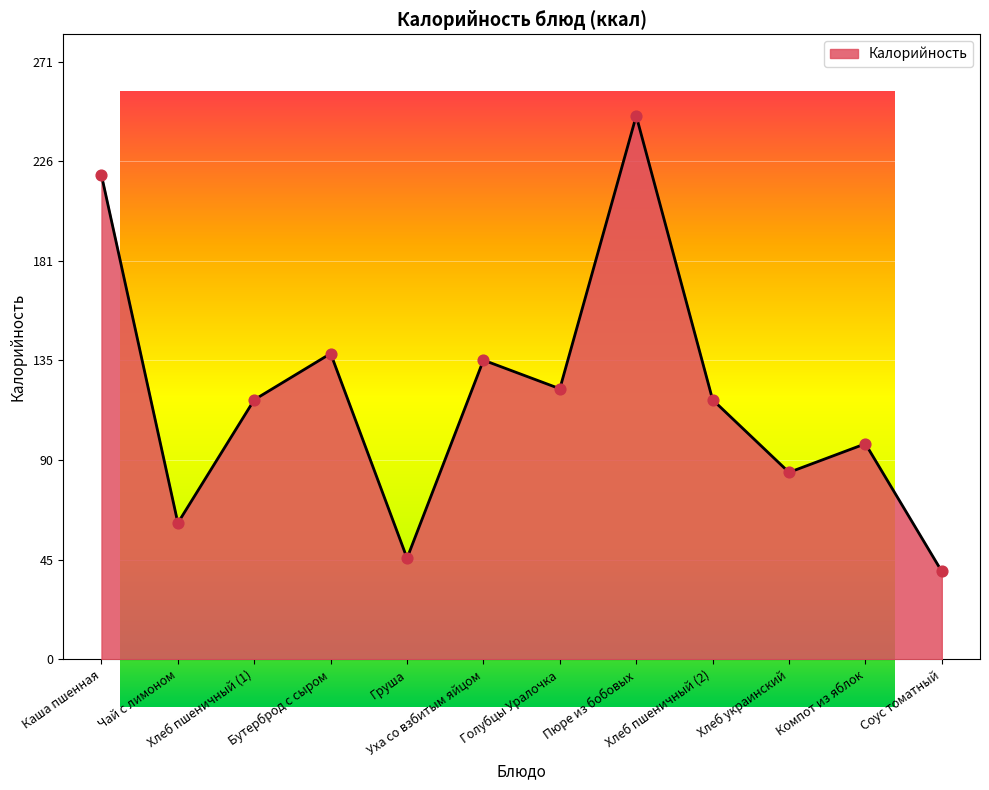

Between Голубцы Уралочка and Соус томатный, which is larger?

Голубцы Уралочка